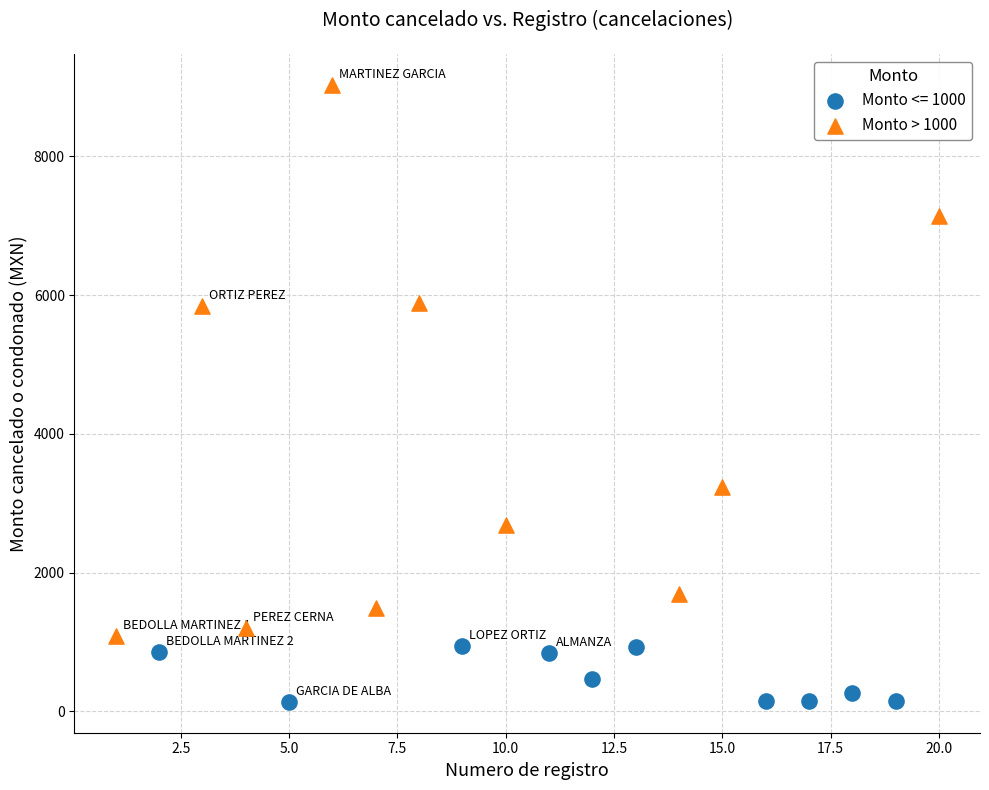

Which series reaches the maximum Y coordinate?

Monto > 1000